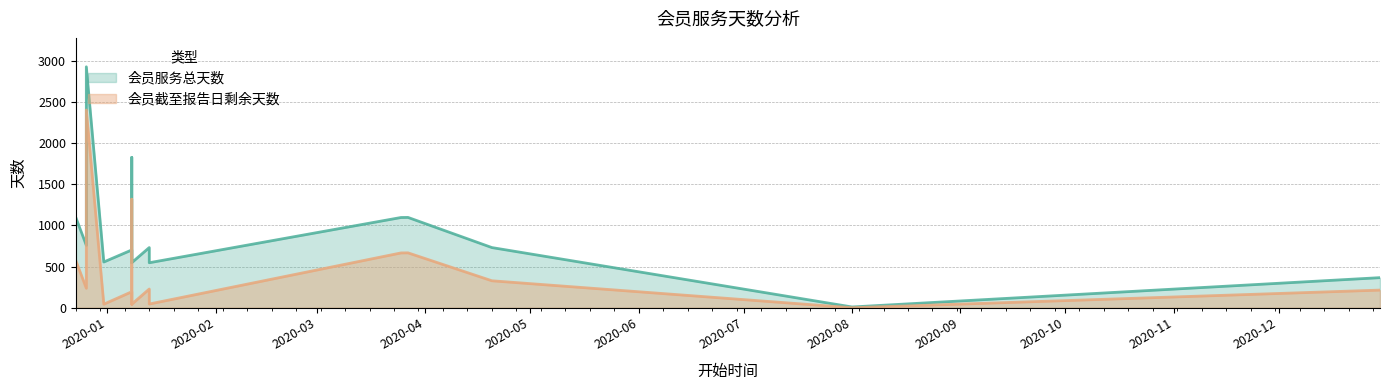

True or false: 会员服务总天数 and 会员截至报告日剩余天数 cross at least once.

False